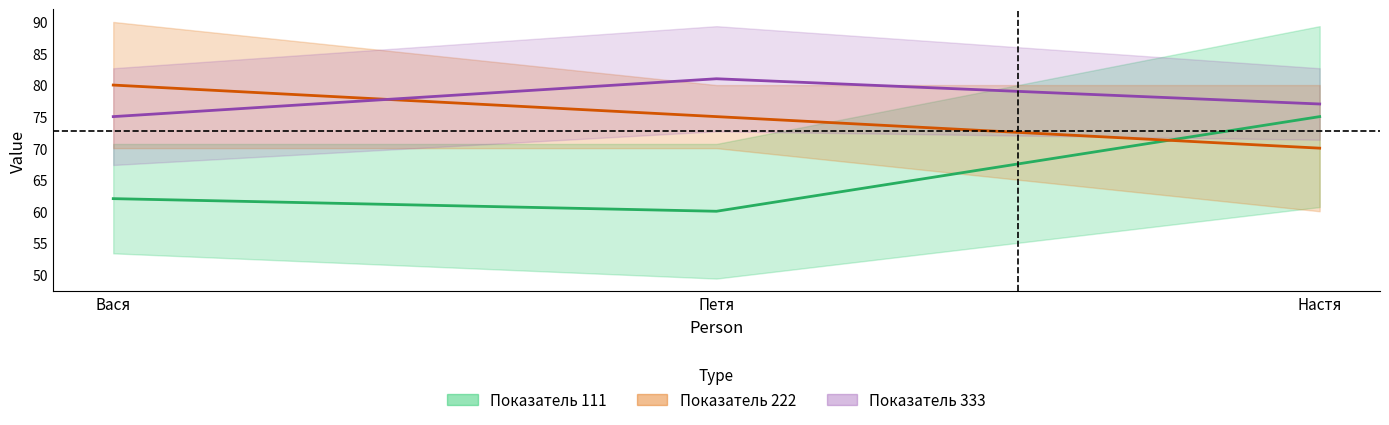

How many Показатель 222 values are between 70 and 80?

3